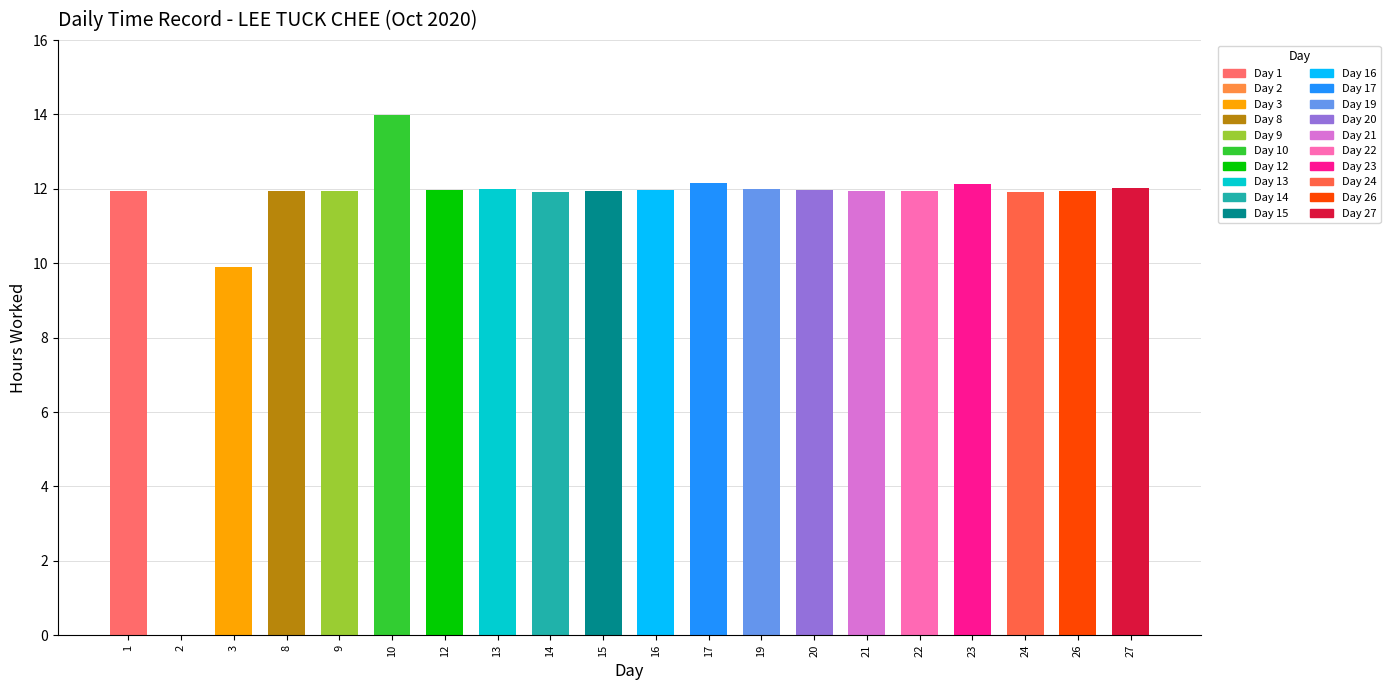

The value at 16 is 12.0. True or false?

True